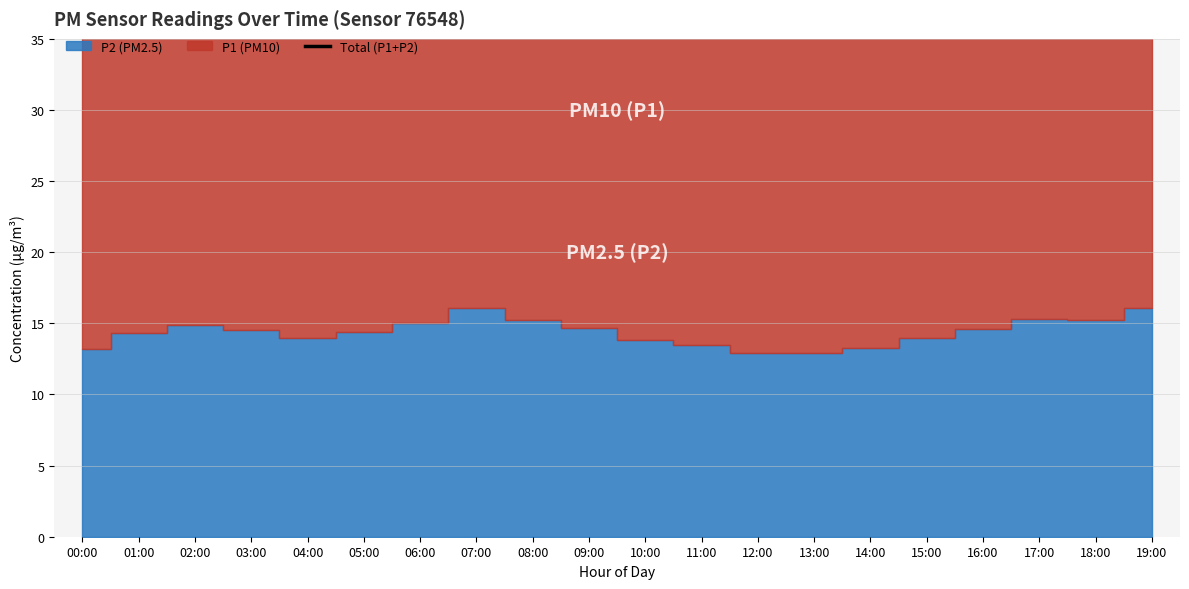

Approximately how many times larger is the value at 03:00 compared to 12:00?

1.1